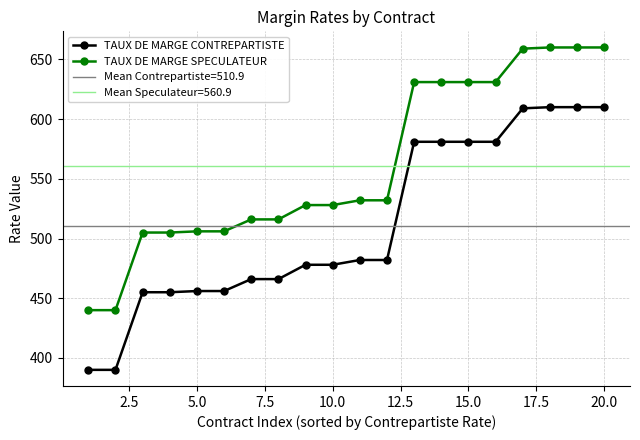

Which series has the widest spread of values?

TAUX DE MARGE CONTREPARTISTE